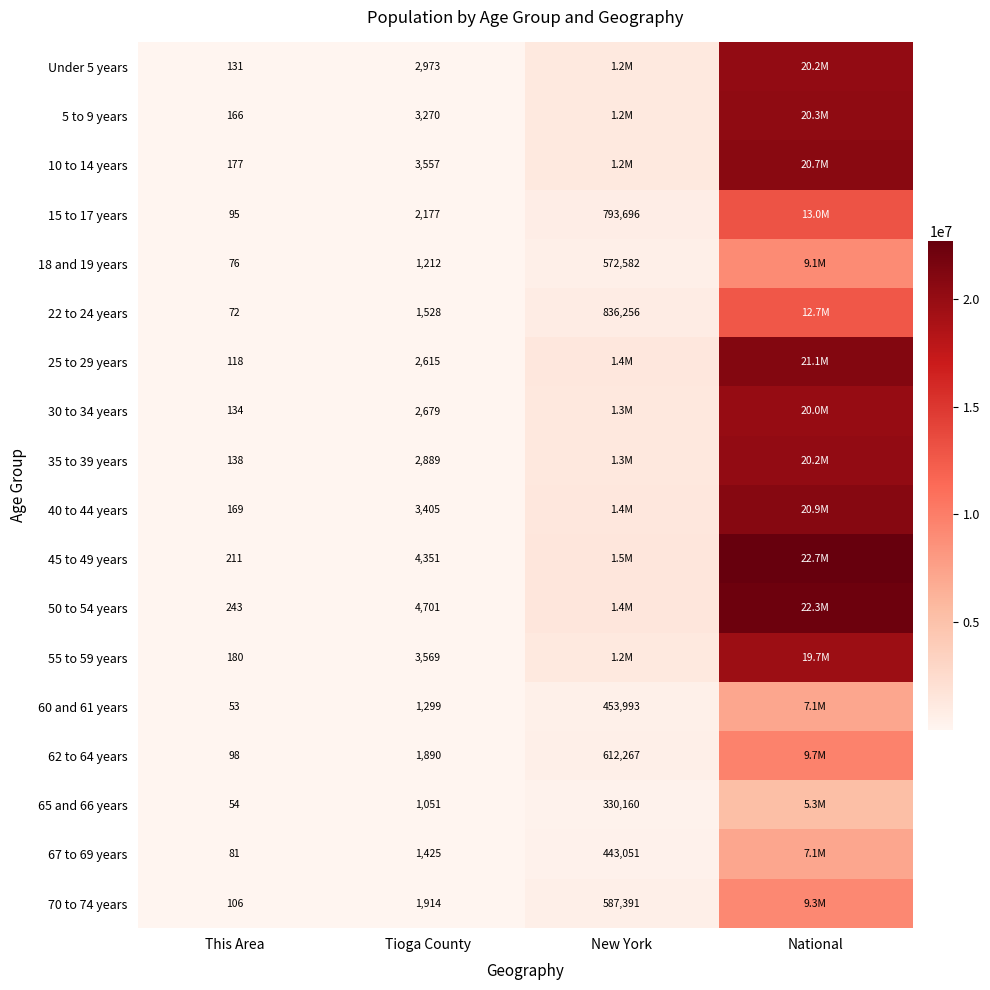

What is the smallest value displayed?

53